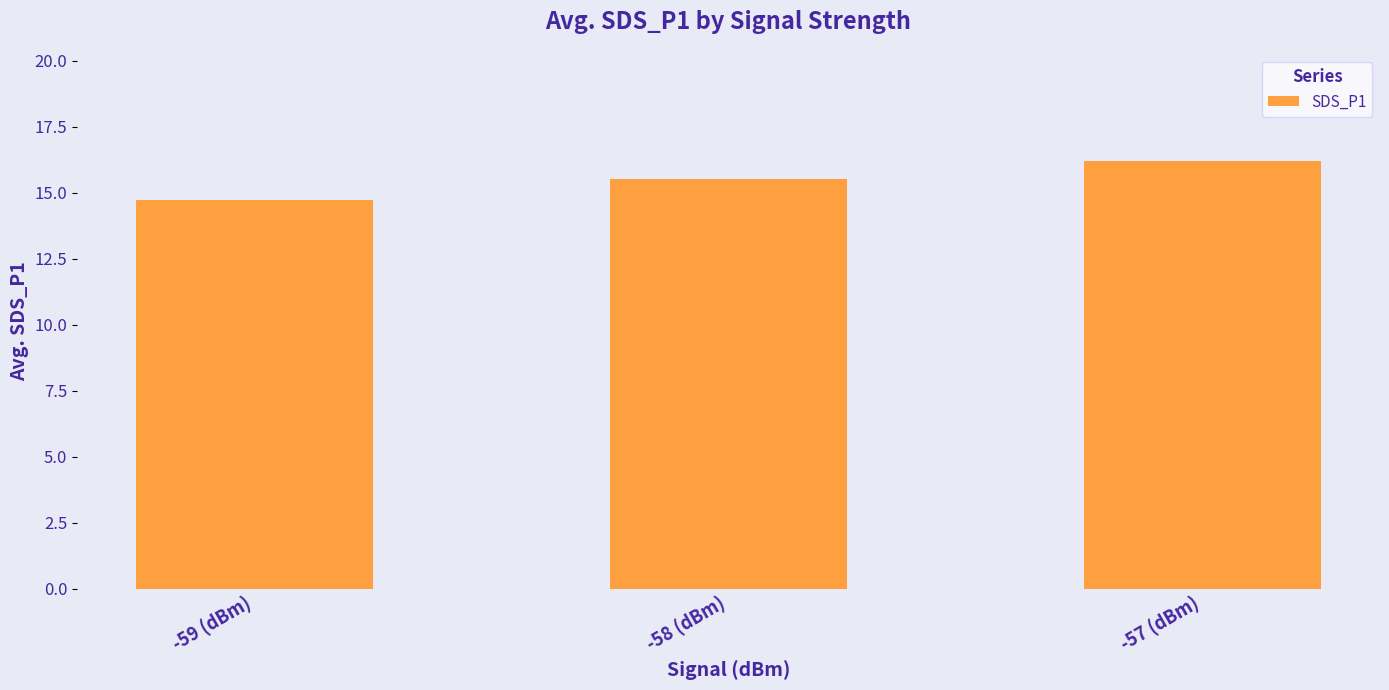

Which category has the highest value across all series?

-57 (dBm)